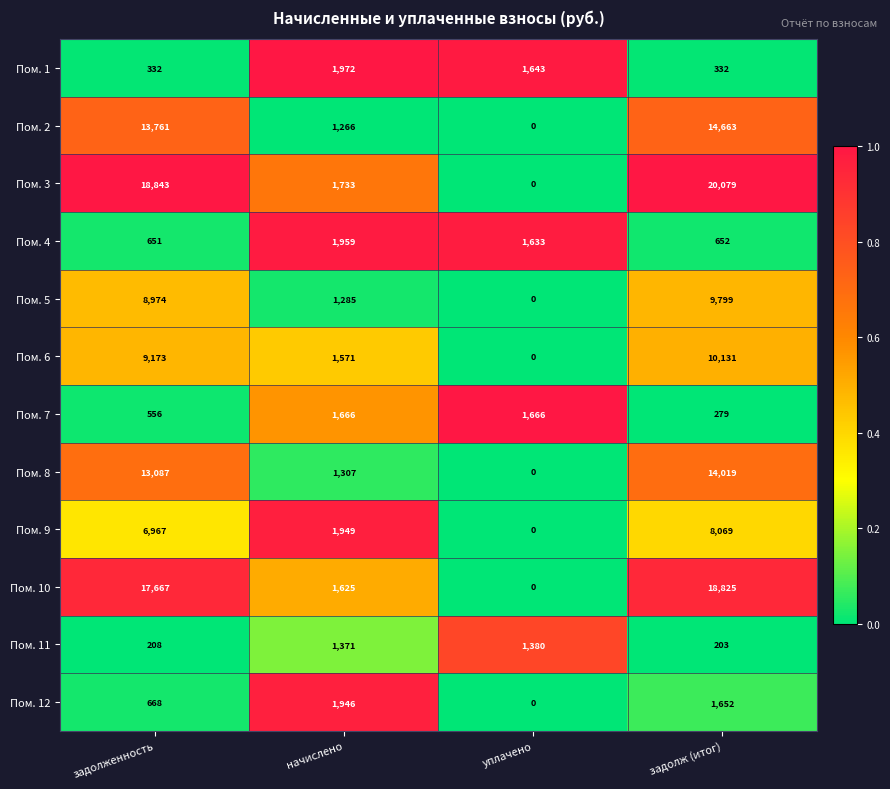

At which category is the sum across all series the highest?

задолж (итог)